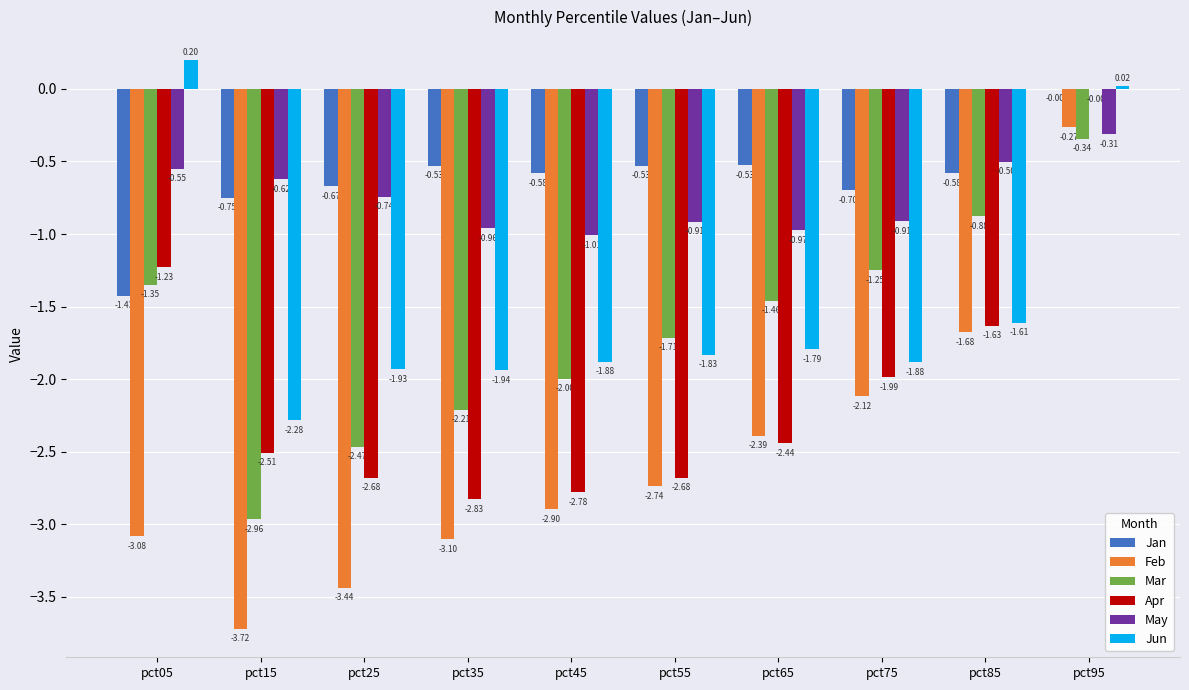

Where is Apr nearest to the value -1?

pct05